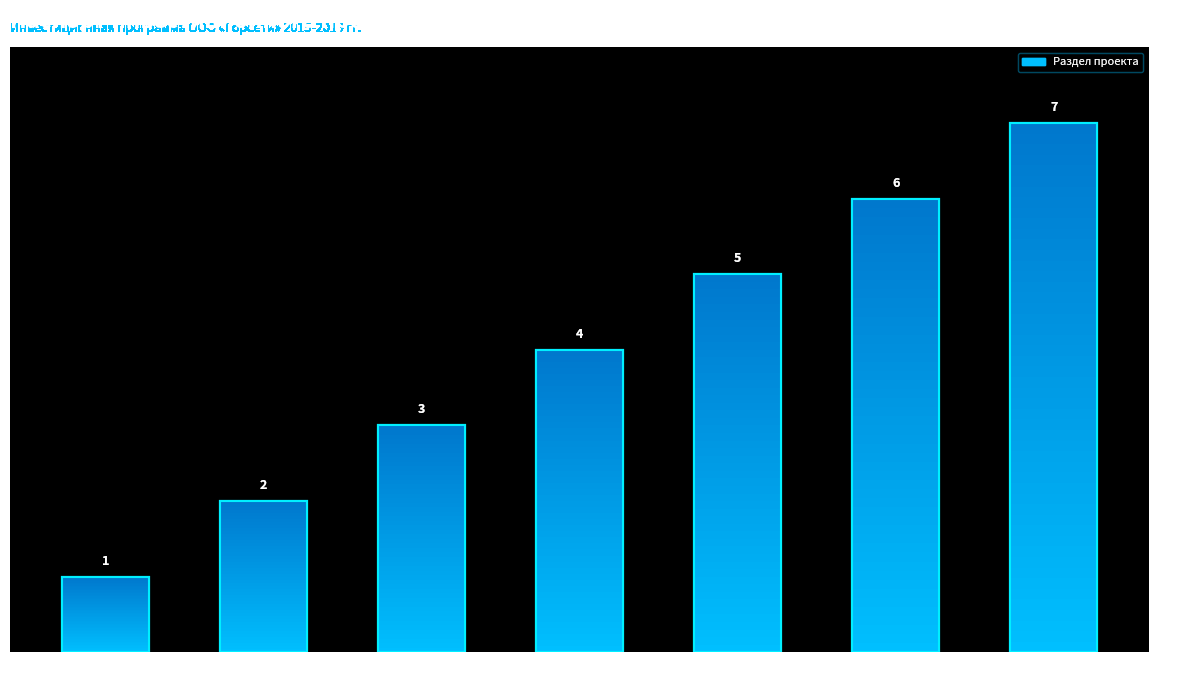

What is the difference between the second highest and minimum values?

5